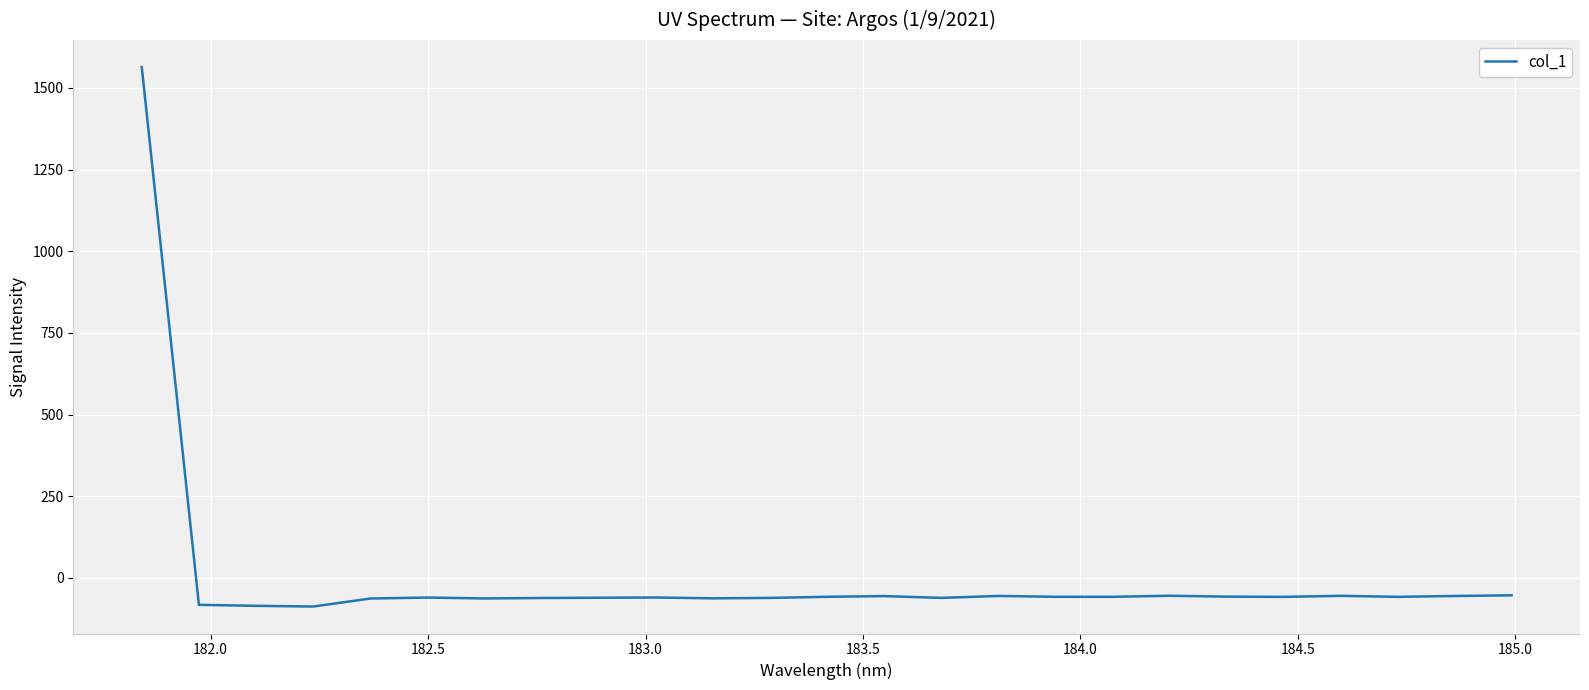

What is the difference between the maximum and minimum values?

1651.5